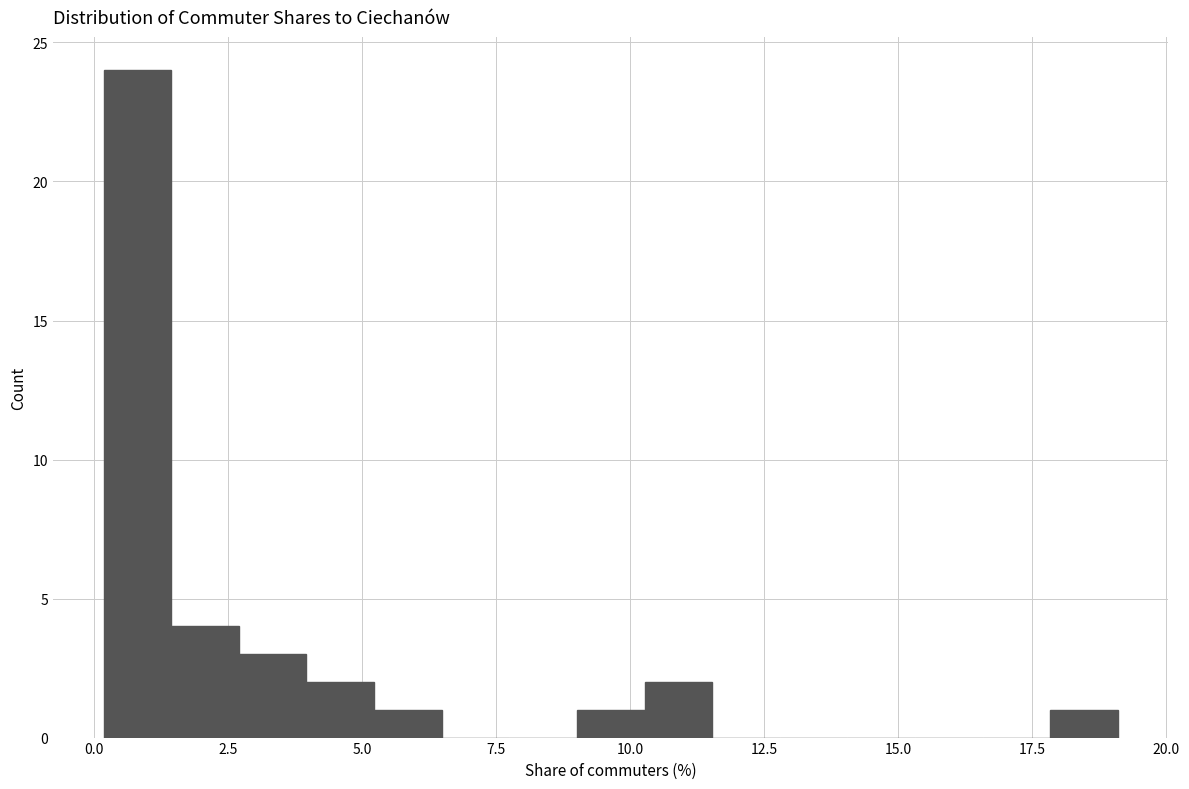

Around what value on the x-axis is the tallest bar? Give the approximate position of its centre, as read against the axis.

1.0